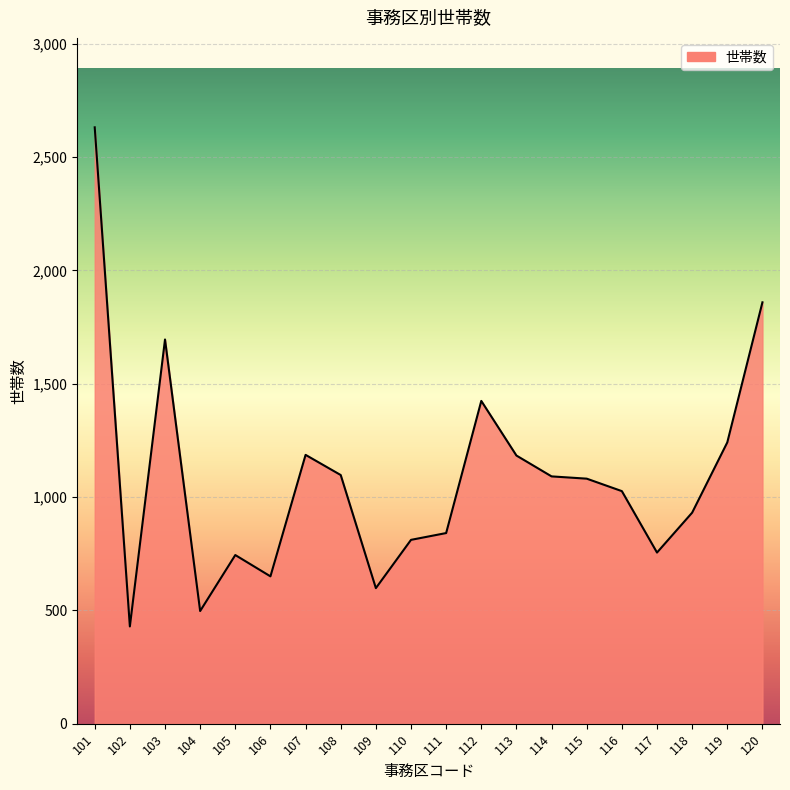

What is the ratio of the value at 108 to the value at 116?

1.1